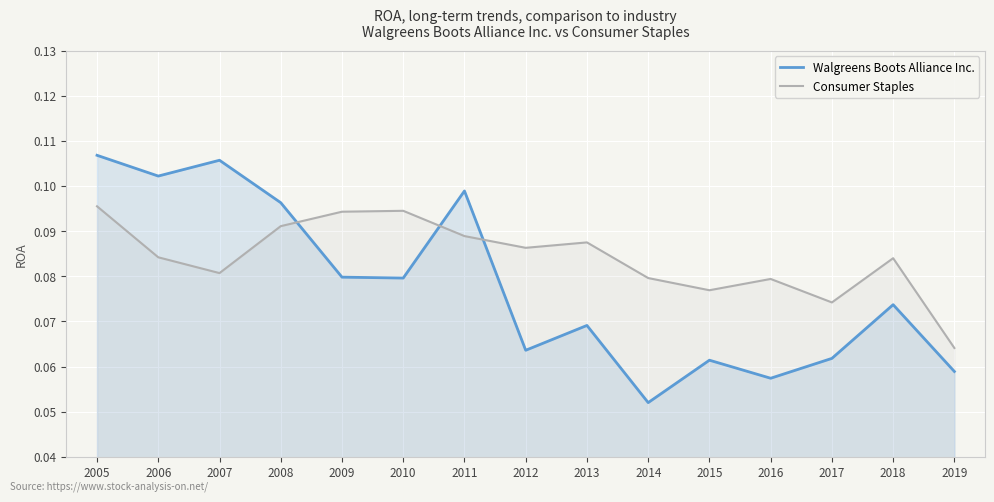

What are all the series names shown in the legend?

Walgreens Boots Alliance Inc., Consumer Staples